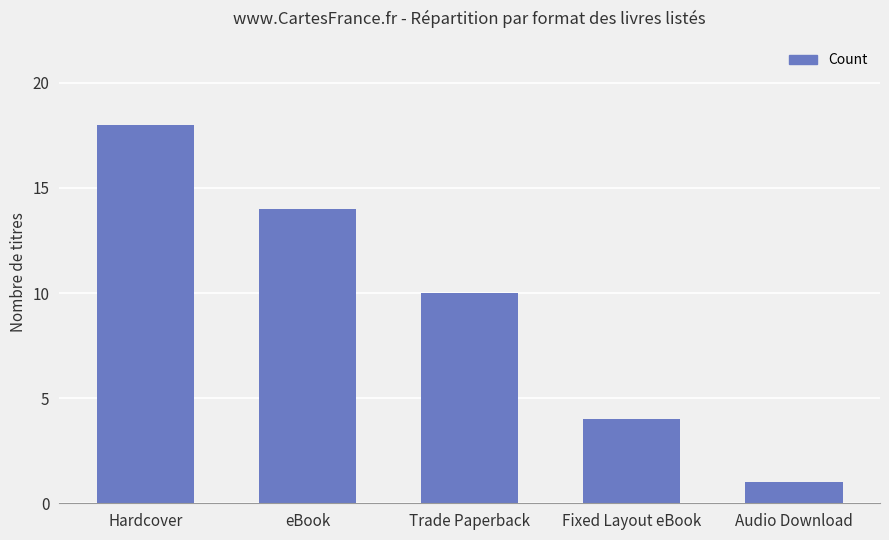

Which has a higher value, eBook or Hardcover?

Hardcover